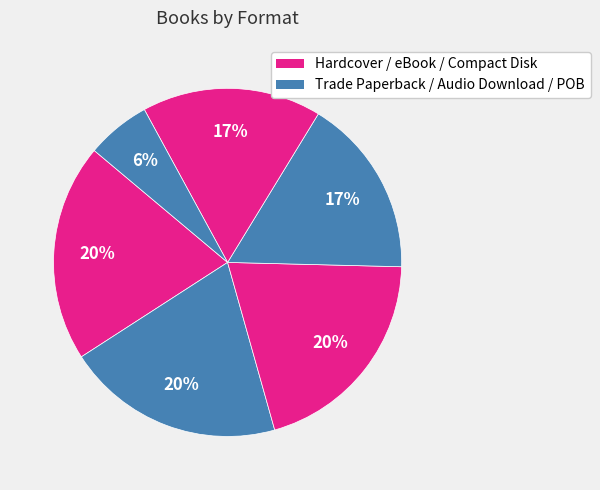

How many segments does this pie chart have?

6